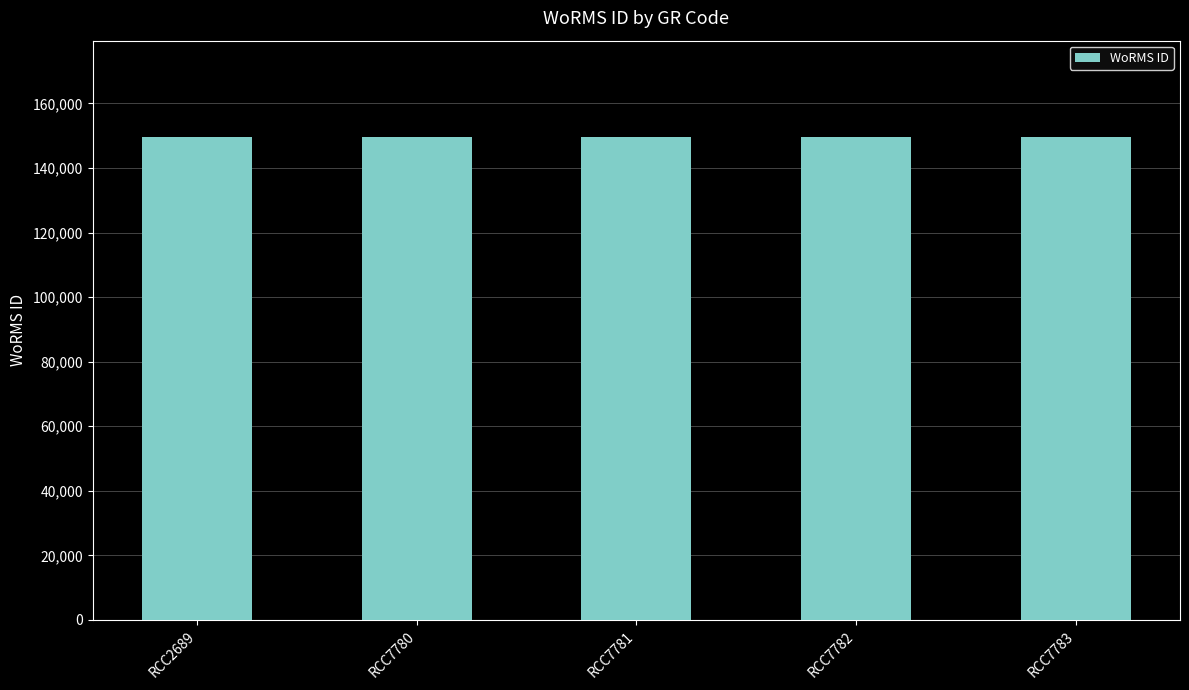

The value at RCC7783 is 149538. True or false?

True